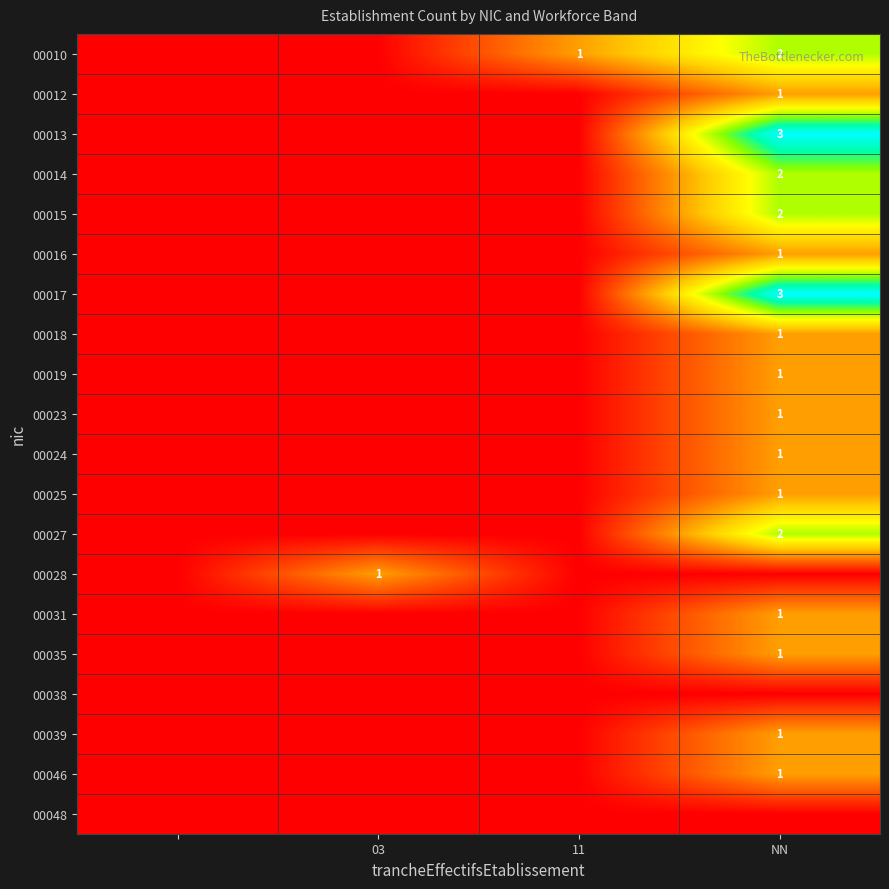

The value of 00025 at NN is 1. True or false?

True